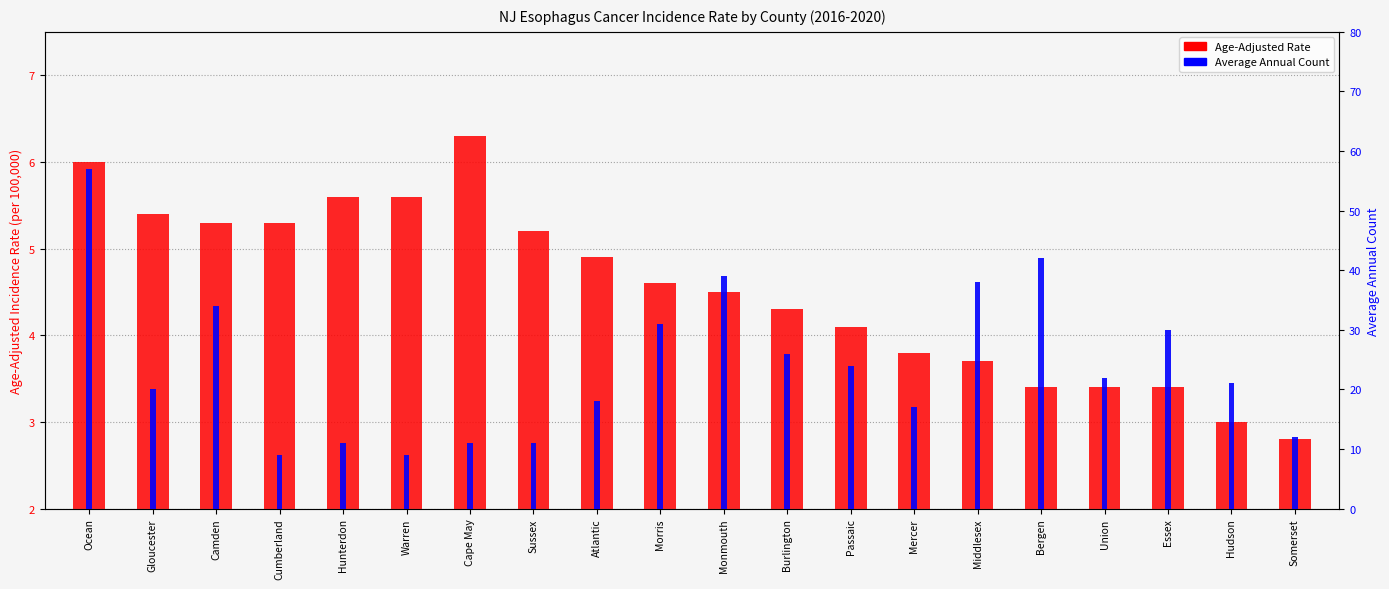

What is the difference between the maximum and second lowest values in the Age-Adjusted Rate series?

3.3